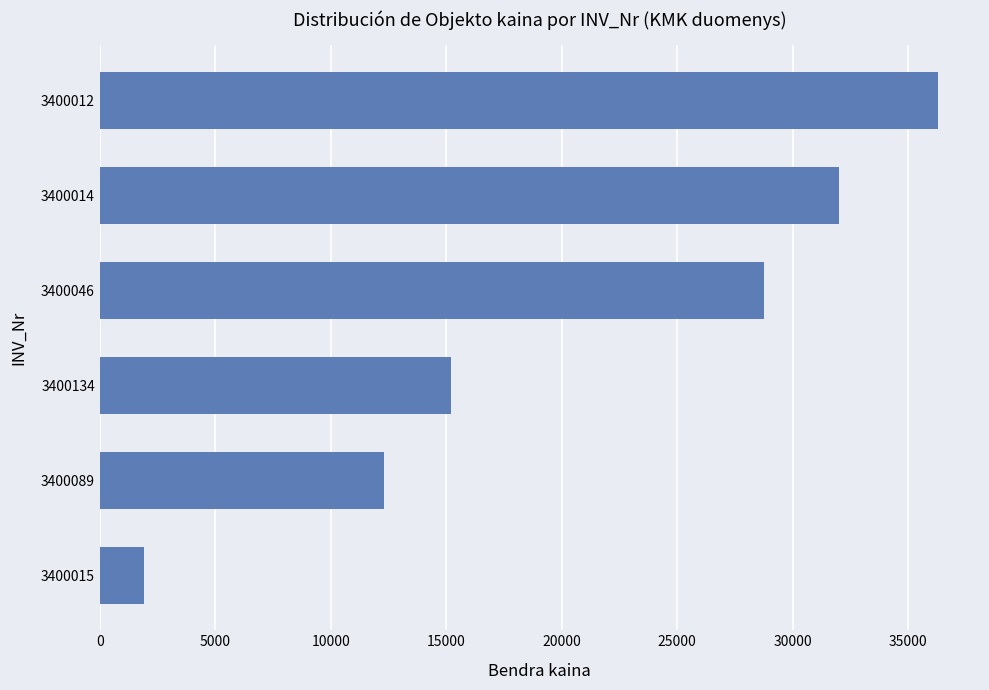

Which has a higher value, 3400046 or 3400134?

3400046